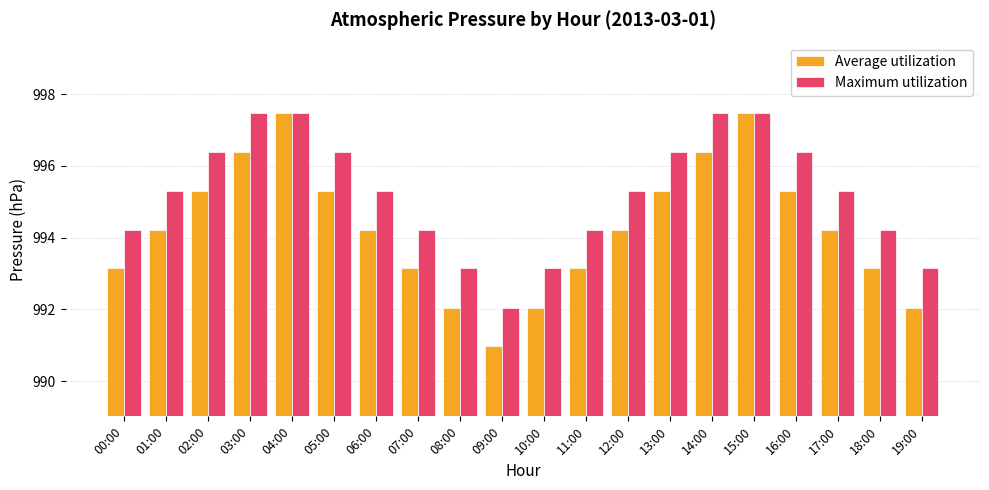

What is the total value across all series at 17:00?

1989.5